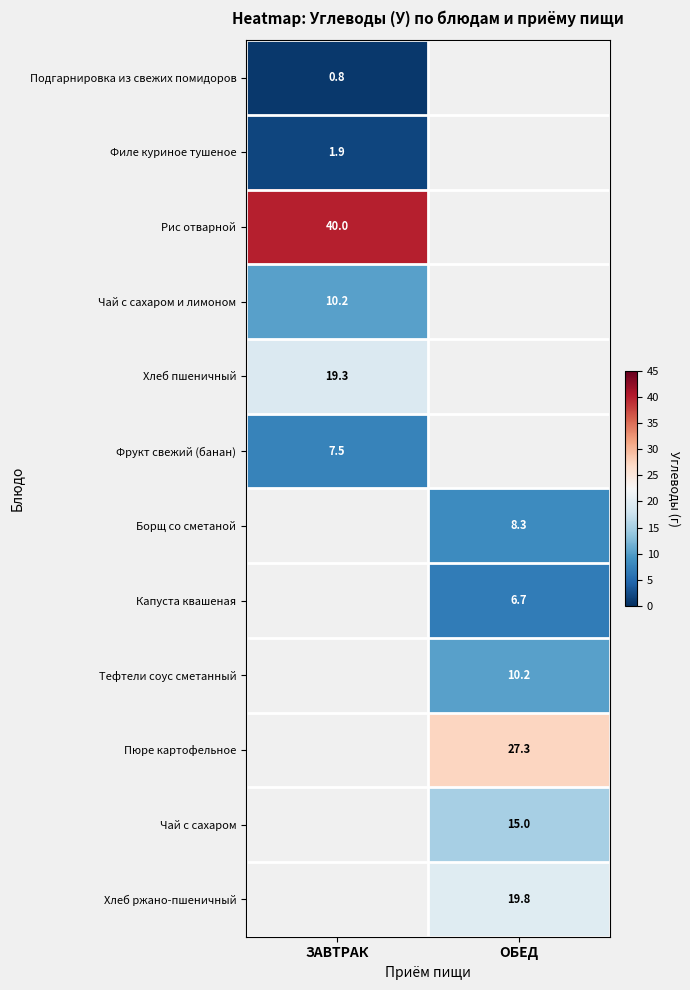

Is the value of Филе куриное тушеное at ЗАВТРАК greater than the value of Хлеб ржано-пшеничный at ОБЕД?

No